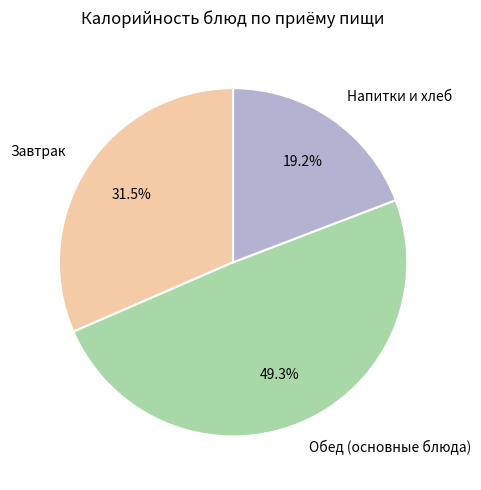

Does Напитки и хлеб account for over 50% of the chart?

No